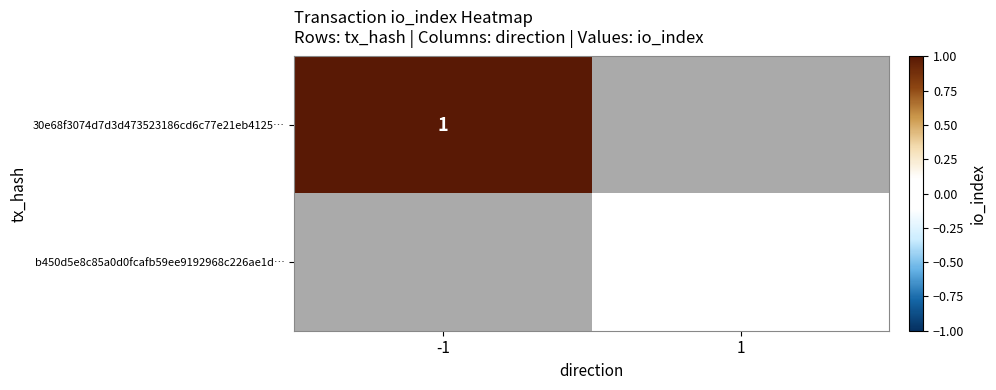

The value of 30e68f3074d7d3d473523186cd6c77e21eb4125… at -1 is 1. True or false?

True